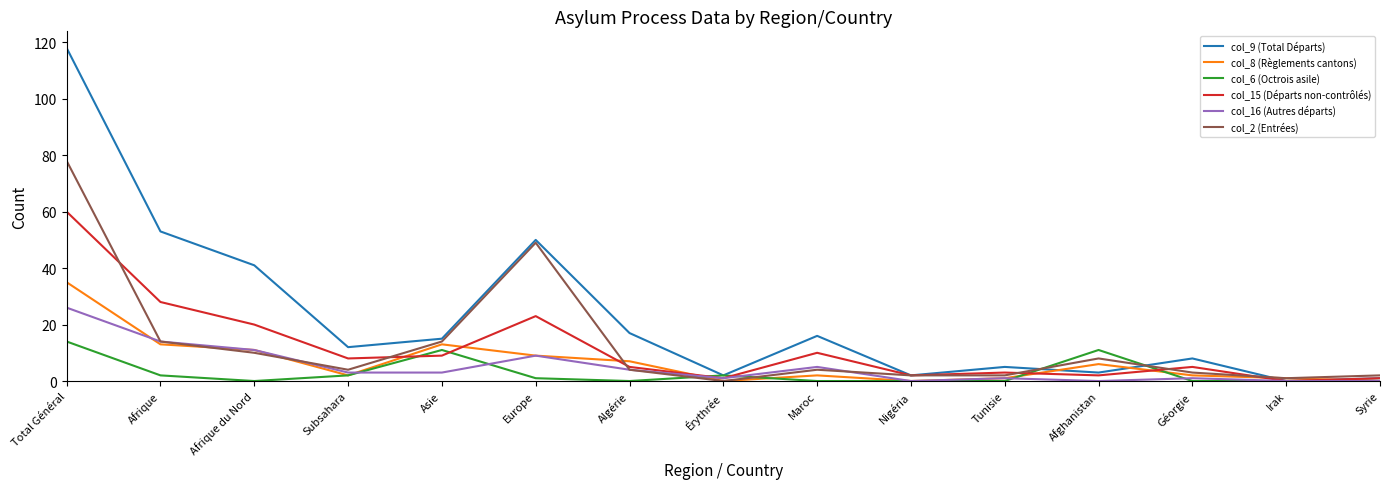

At which label does col_9 (Total Départs) first exceed 12?

Total Général